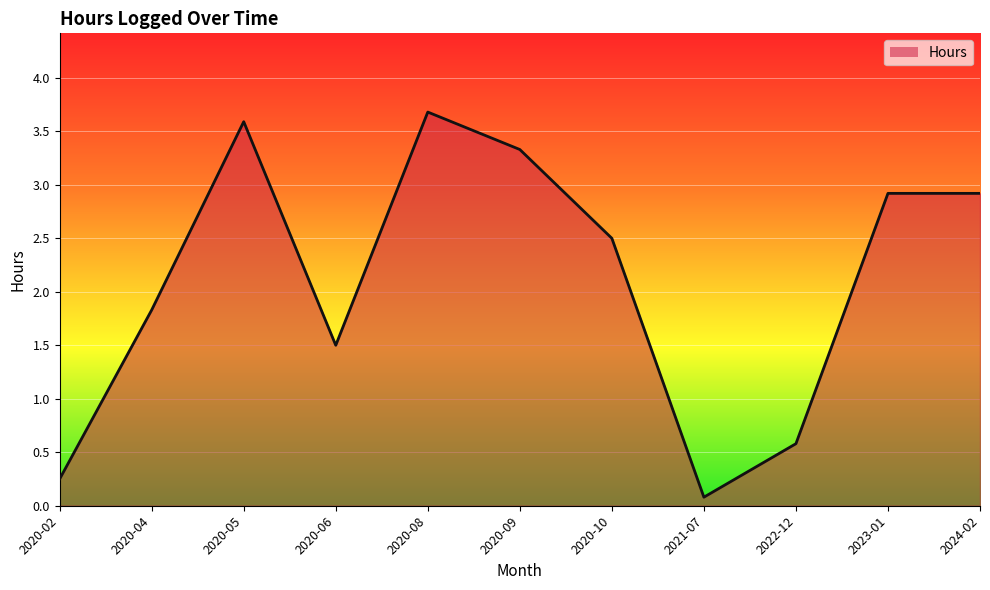

What is the sum of all values?

23.2